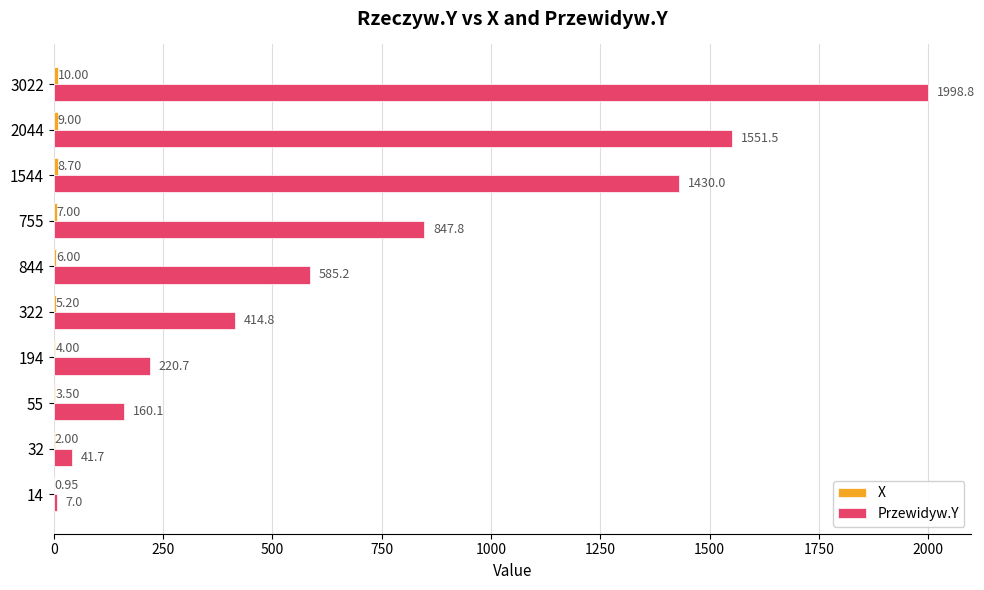

What is the sum of all Przewidyw.Y values?

7257.6